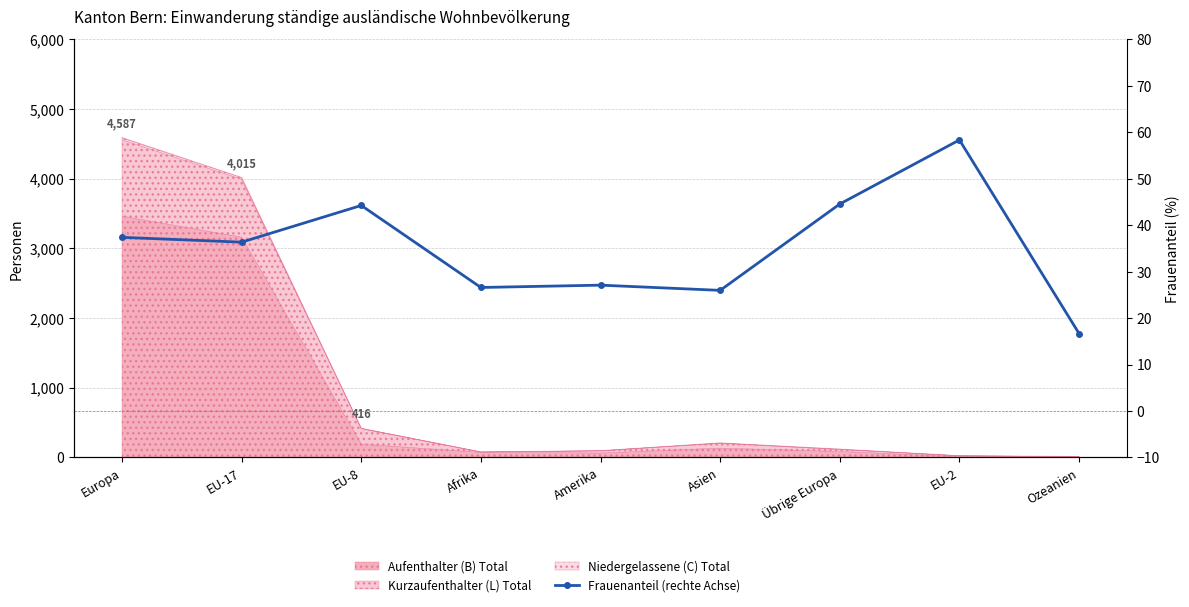

Which category has the highest value across all series?

EU-2